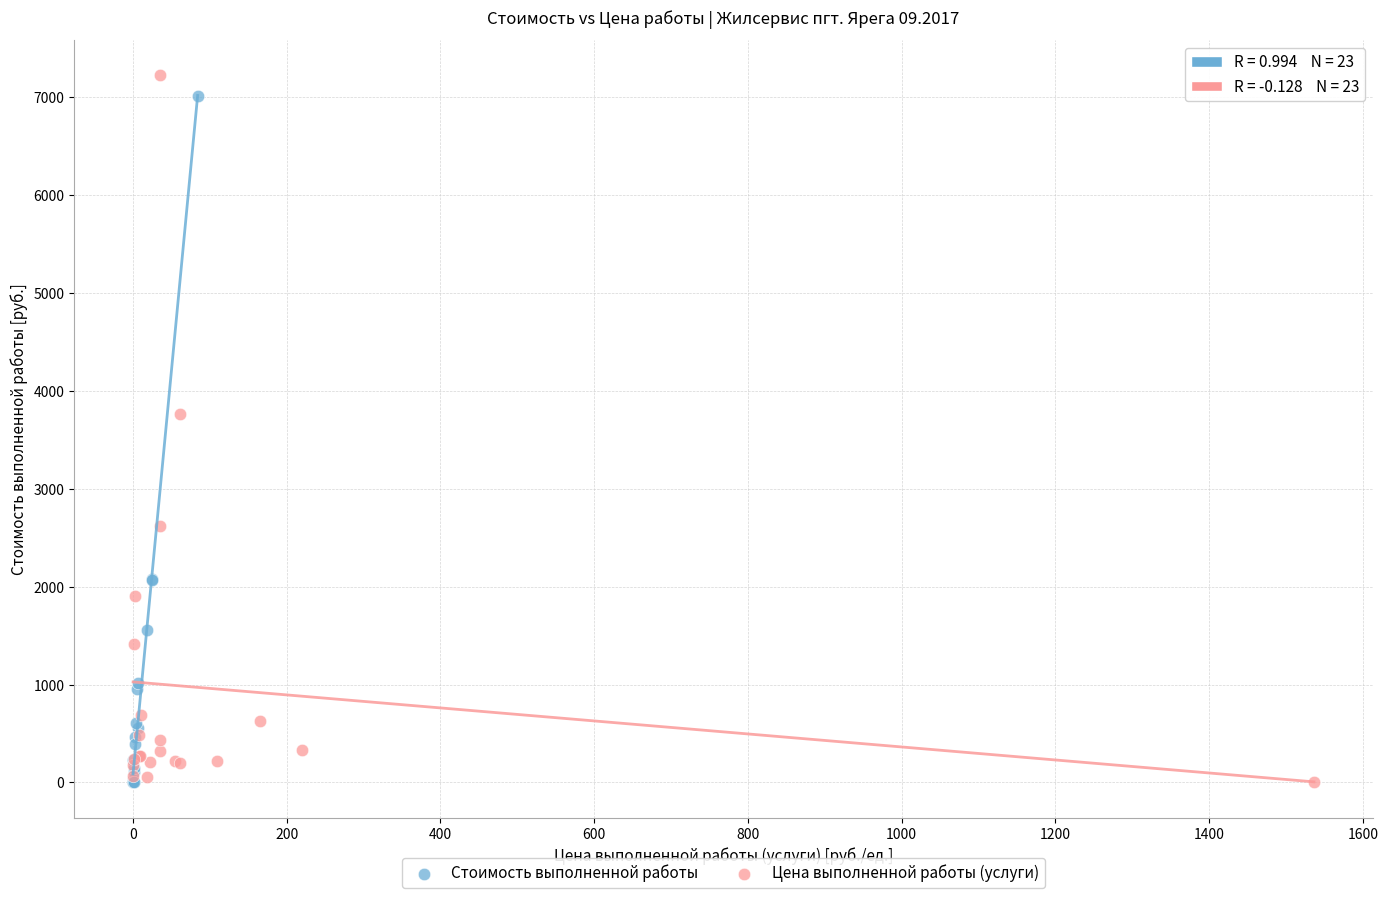

Which series reaches the maximum Y coordinate?

Цена выполненной работы (услуги)